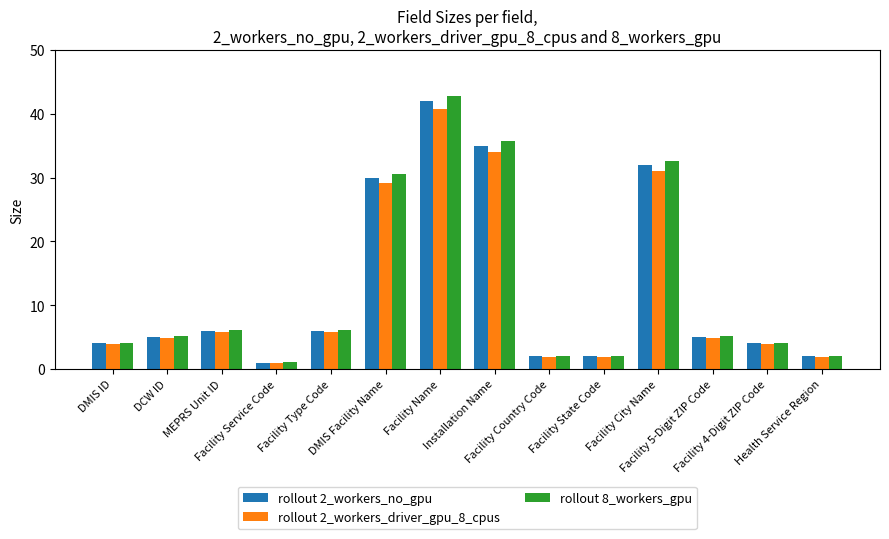

Which series changed the most between DMIS Facility Name and Installation Name?

rollout 8_workers_gpu